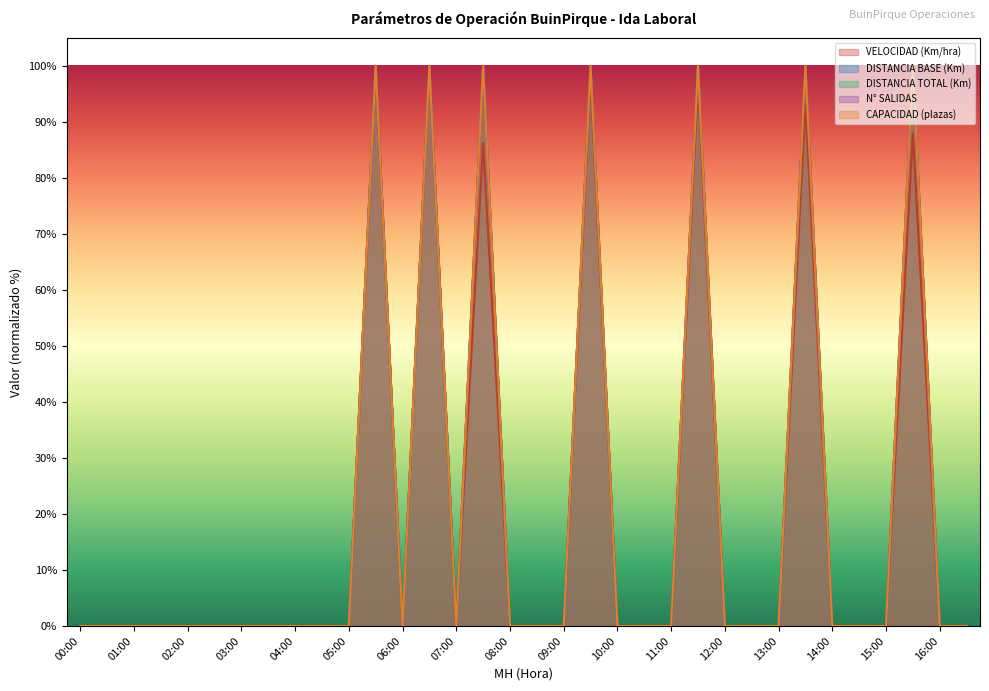

True or false: DISTANCIA TOTAL (Km) and DISTANCIA BASE (Km) cross at least once.

False